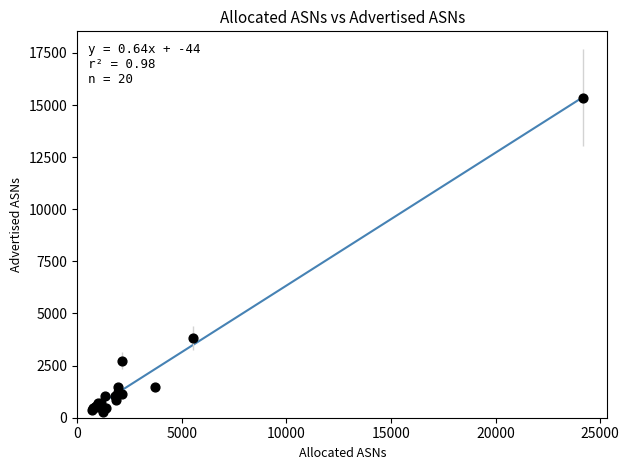

What Y value in the scatter plot is closest to 7822?

3837